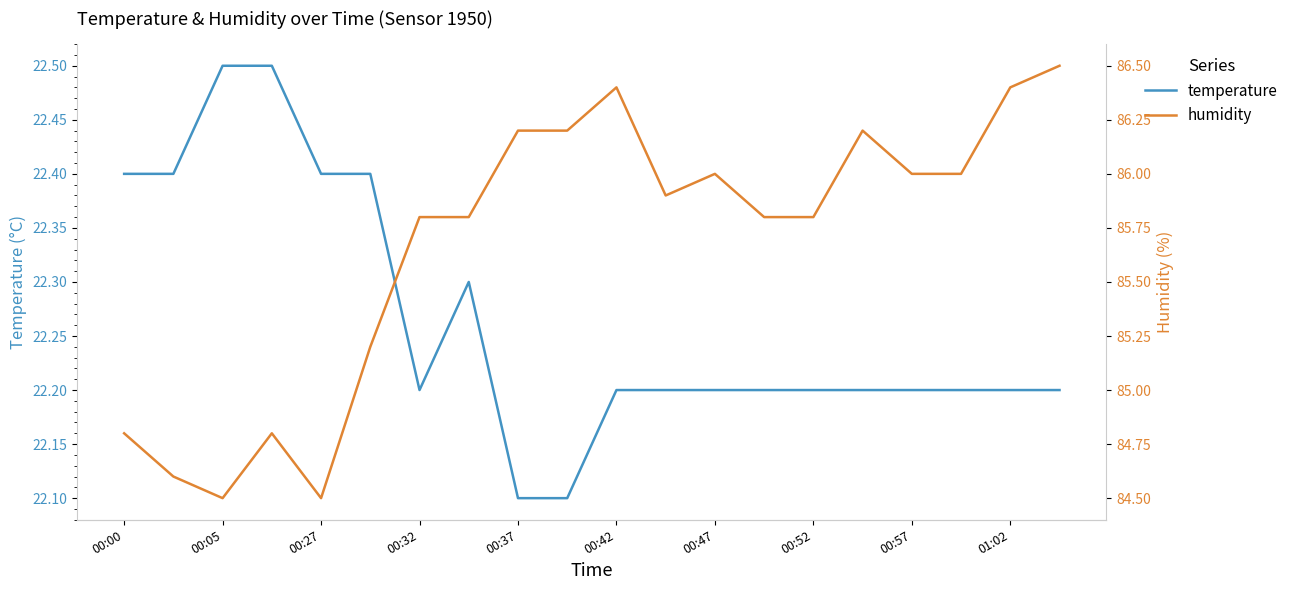

How many values in the humidity series exceed 85?

15